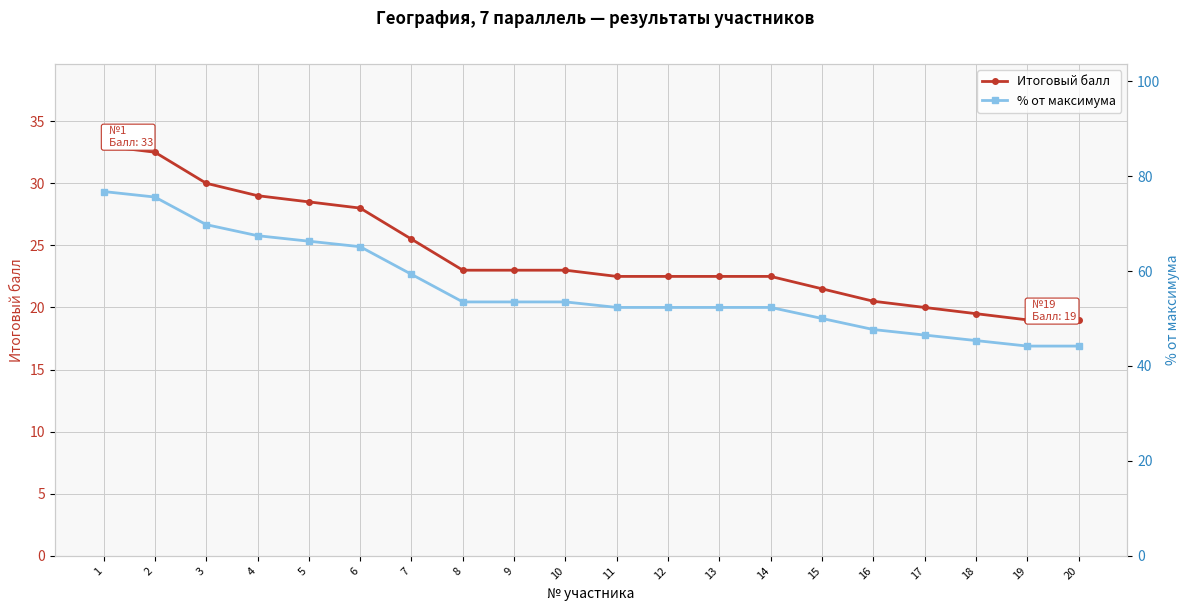

What are all the series names shown in the legend?

Итоговый балл, % от максимума